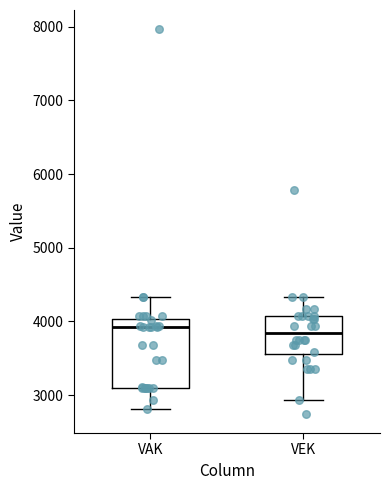

Reading left to right, read every box against the y-axis: the position of its median line, the range the box covers, and the ends of its whiskers. The values are not printed on the chart, so give them approximately, as read against the axis.

VAK: median 3900, box 3100 to 4000, whiskers 2800 to 4300
VEK: median 3800, box 3600 to 4100, whiskers 2900 to 4300